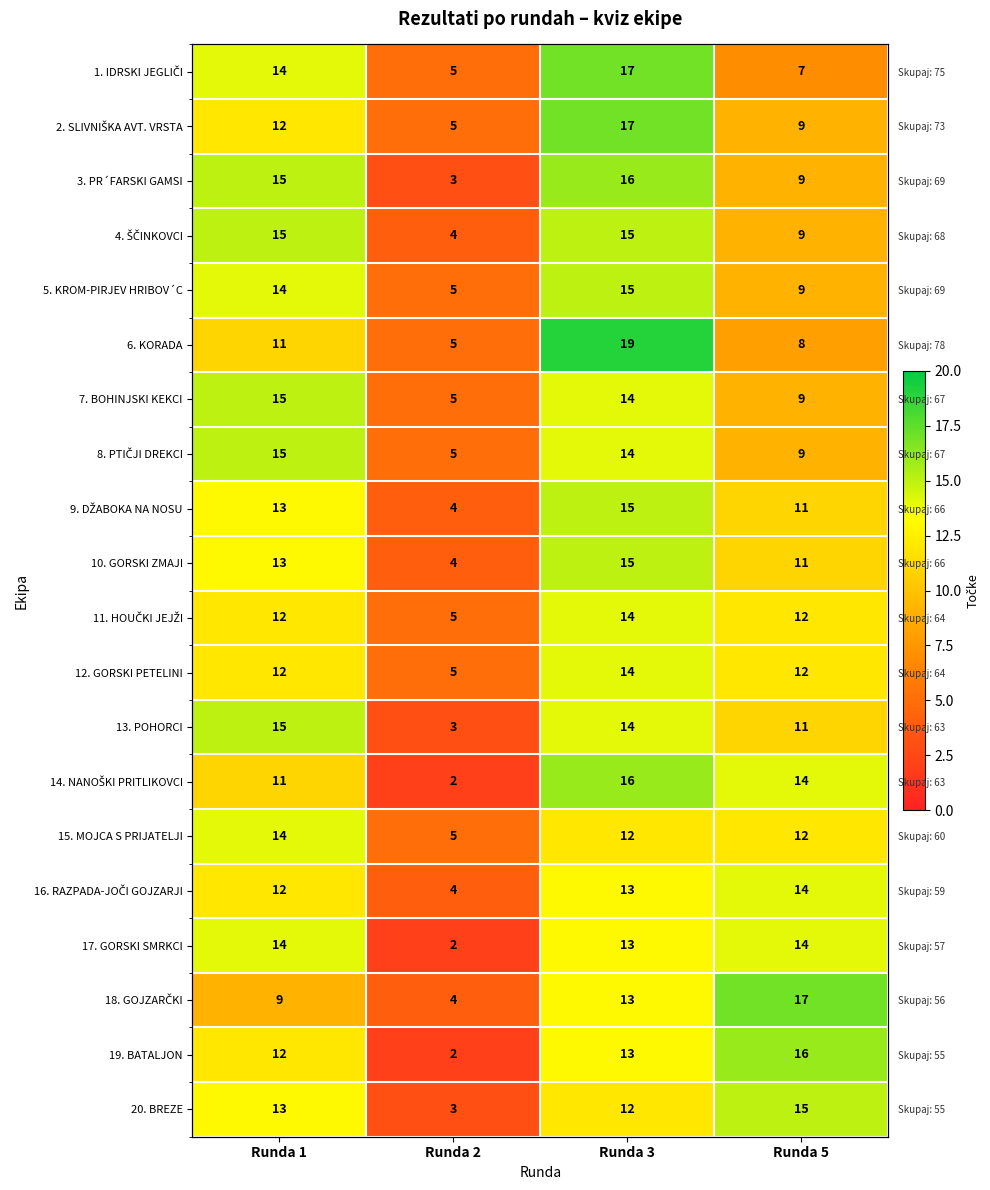

The value of 12. GORSKI PETELINI at Runda 5 is 12. True or false?

True